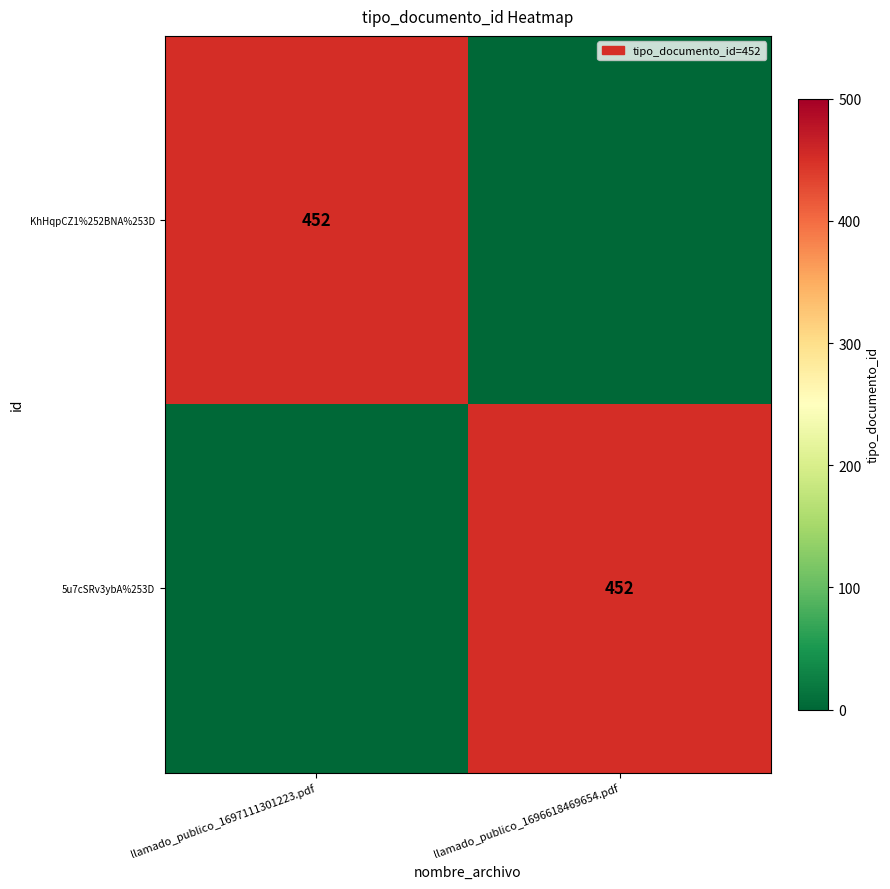

The value of KhHqpCZ1%252BNA%253D at llamado_publico_1697111301223.pdf is 93. True or false?

False